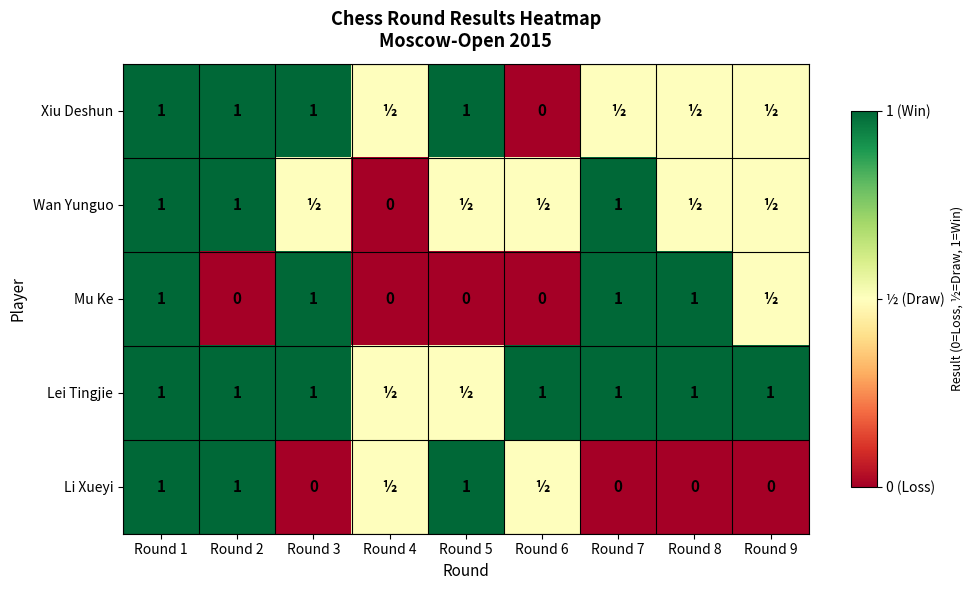

True or false: Mu Ke has a value of 0.6 at Round 3.

False